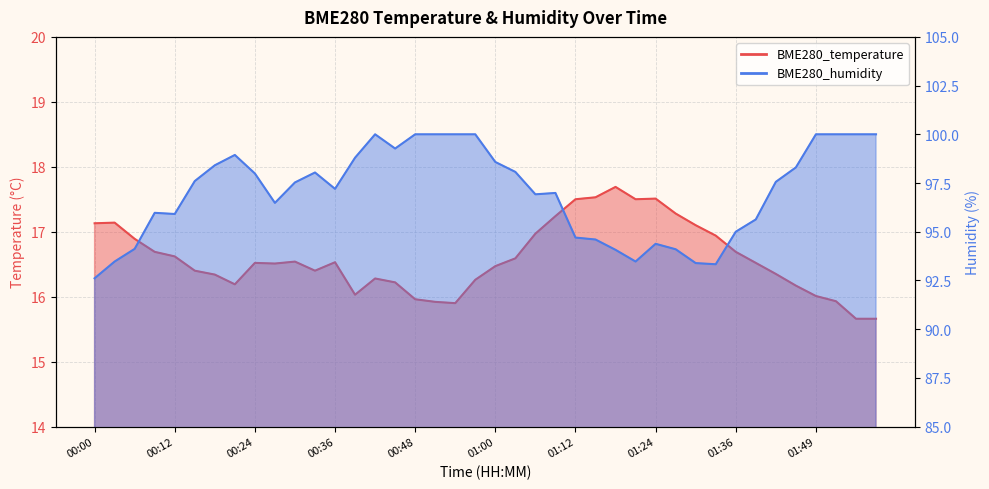

What is the label of the 37th point from the right?

00:09